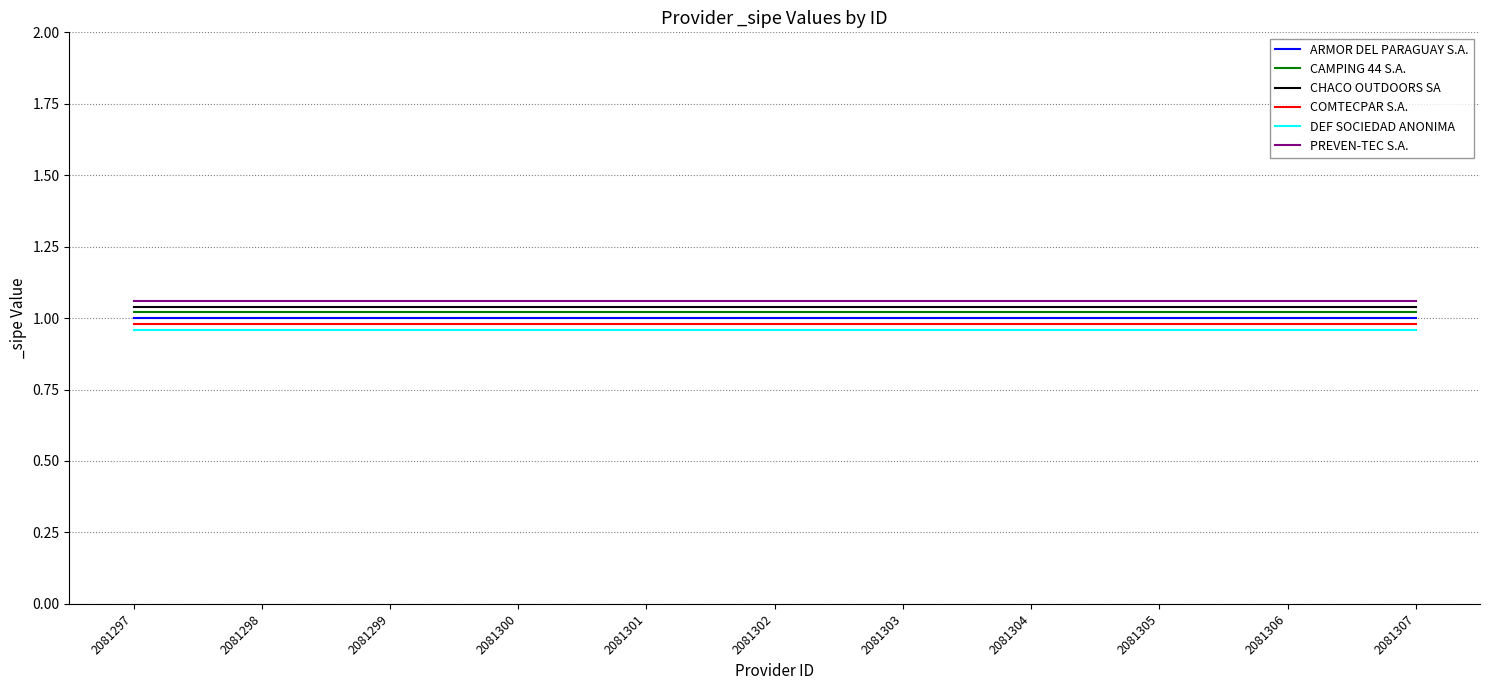

True or false: COMTECPAR S.A. and ARMOR DEL PARAGUAY S.A. intersect in this chart.

False